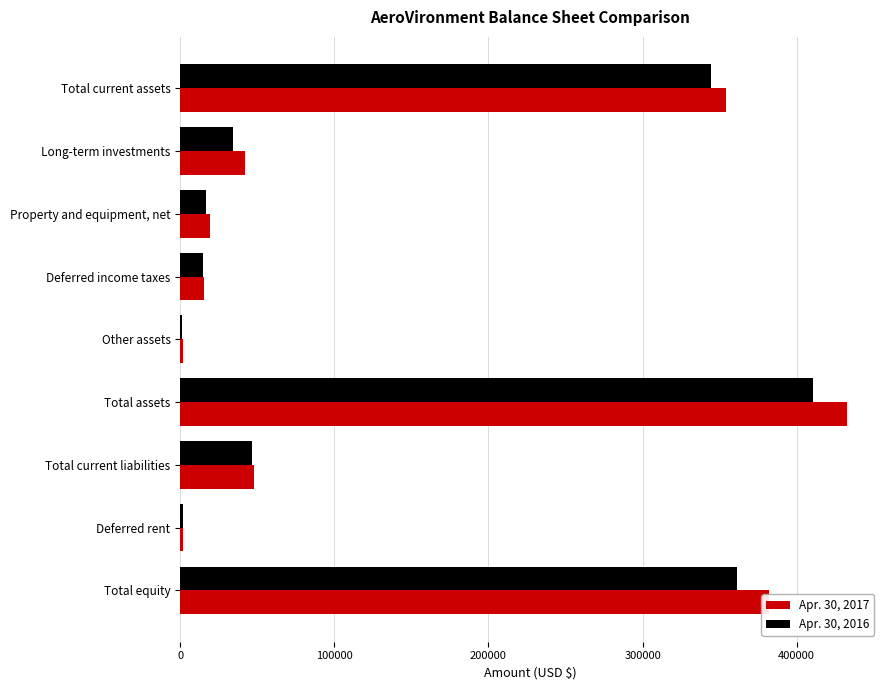

What is the total value across all series at Deferred income taxes?

30105